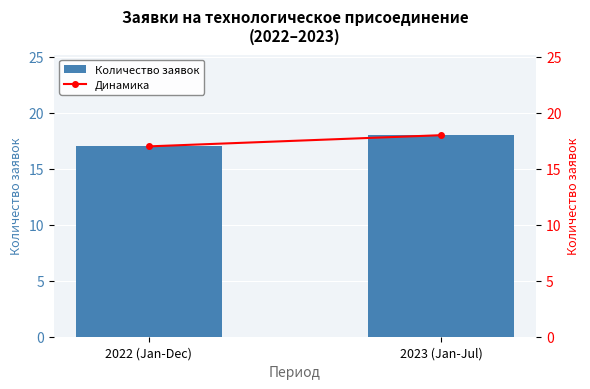

At which category is the sum across all series the highest?

2023 (Jan-Jul)